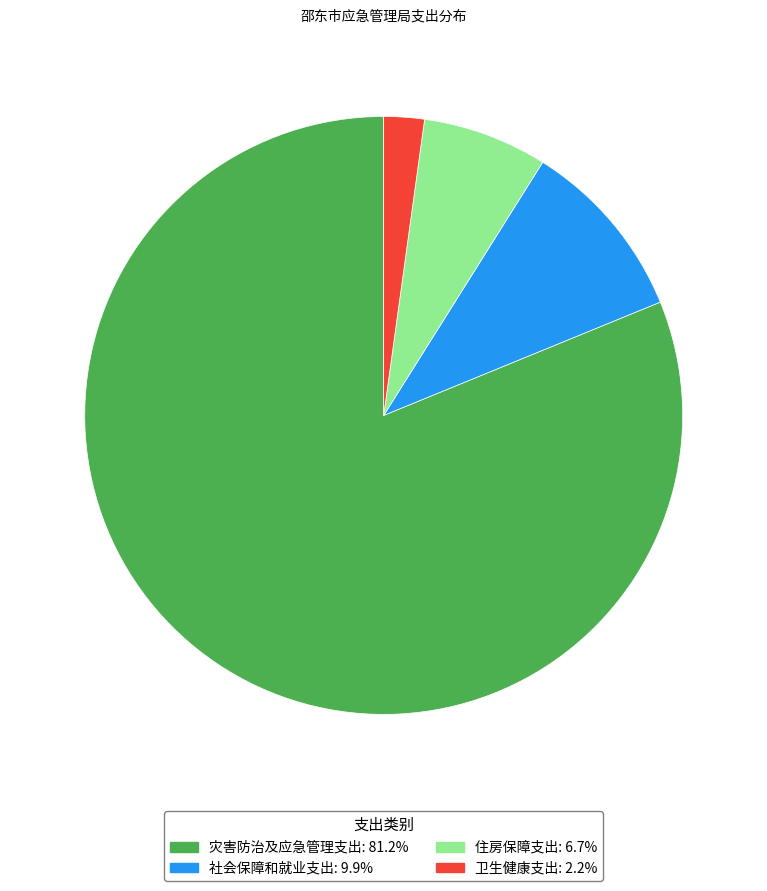

Which slice is the smallest?

卫生健康支出